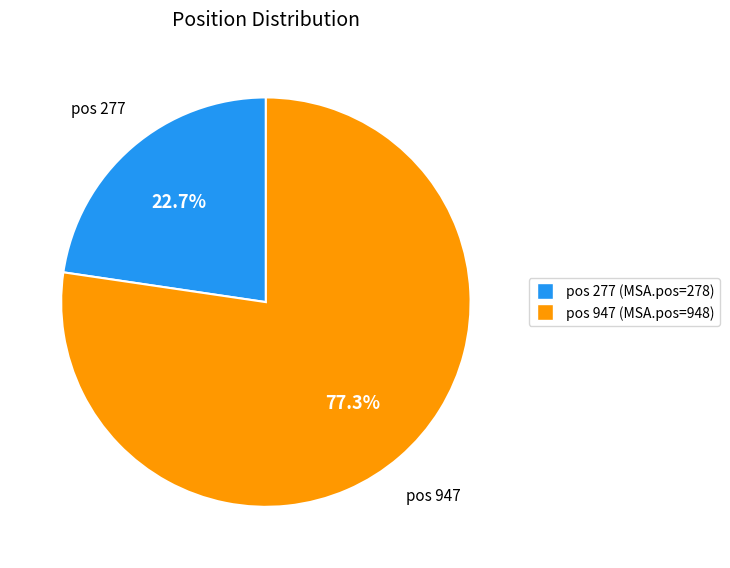

Is there a majority slice in this chart?

Yes